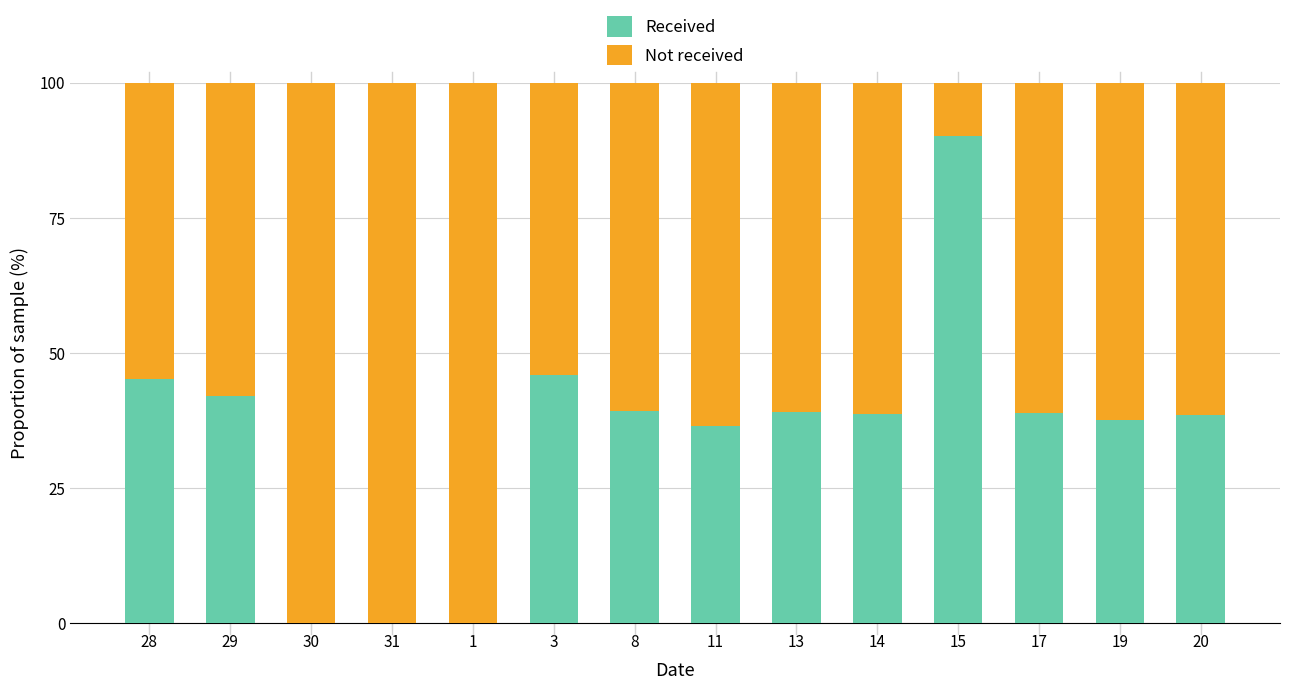

What is the total value across all series at 3?

100.0